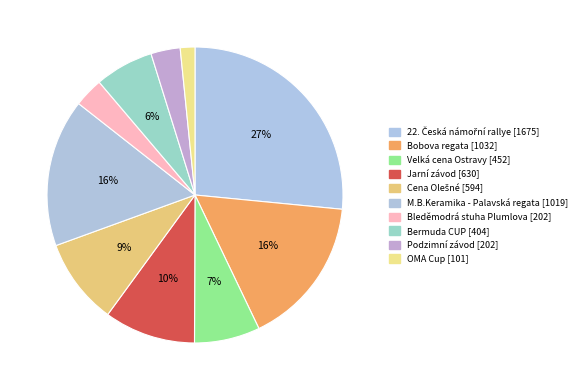

Rank the categories by value from highest to lowest.

22. Česká námořní rallye, Bobova regata, M.B.Keramika - Palavská regata, Jarní závod, Cena Olešné, Velká cena Ostravy, Bermuda CUP, Bleděmodrá stuha Plumlova, Podzimní závod, OMA Cup